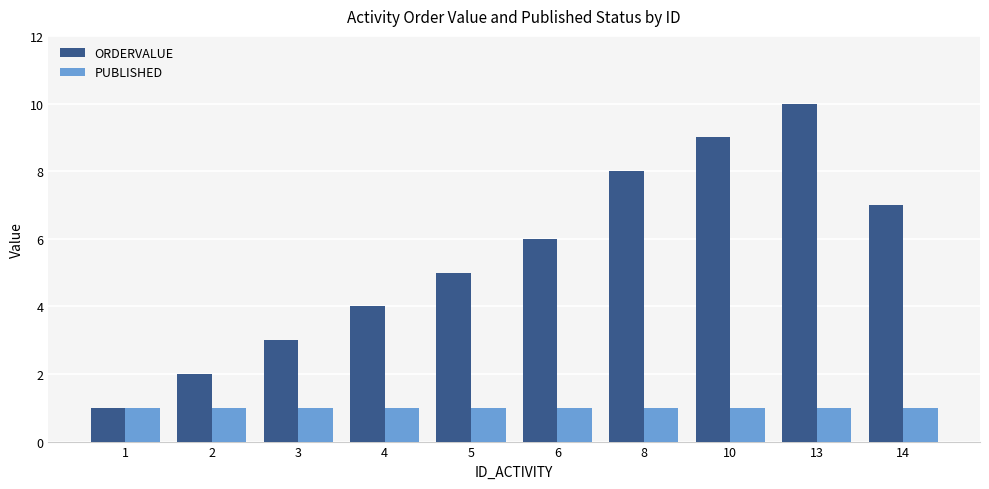

Reading left to right, list all the values displayed in this chart.

ORDERVALUE: 1=1	2=2	3=3	4=4	5=5	6=6	8=8	10=9	13=10	14=7
PUBLISHED: 1=1	2=1	3=1	4=1	5=1	6=1	8=1	10=1	13=1	14=1